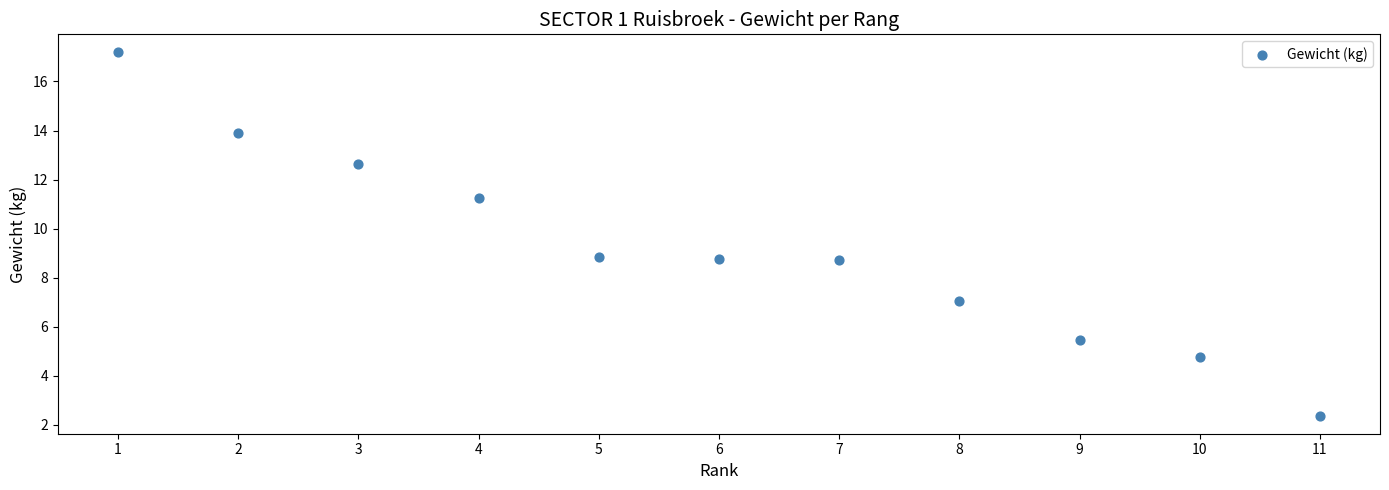

What is the range of X values (max minus min)?

10.0